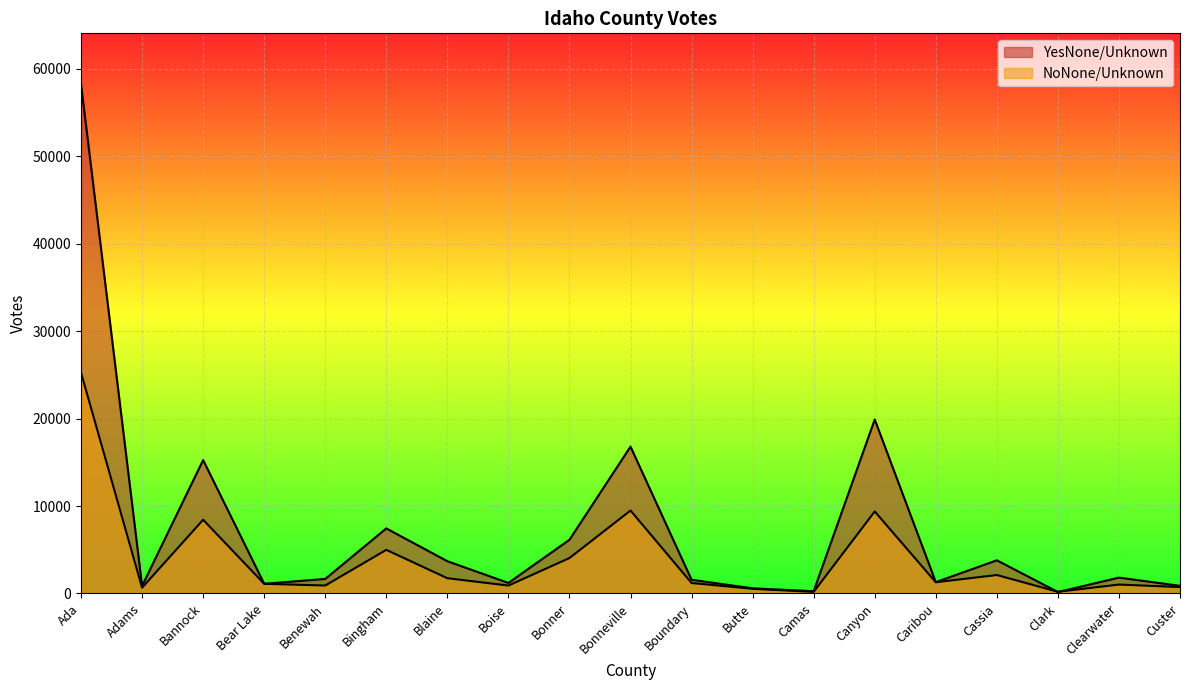

How many data points in NoNone/Unknown are above 1194?

9